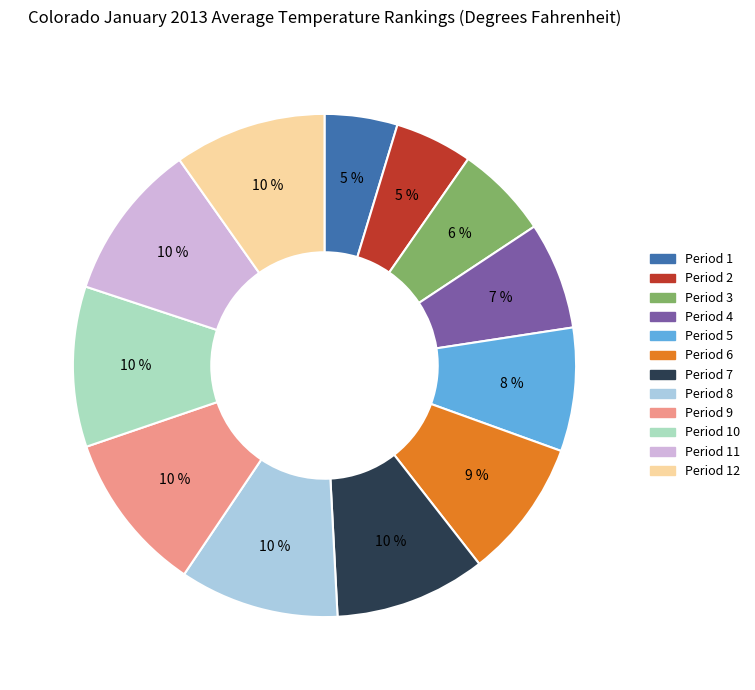

Is there any slice that represents more than half of the pie?

No